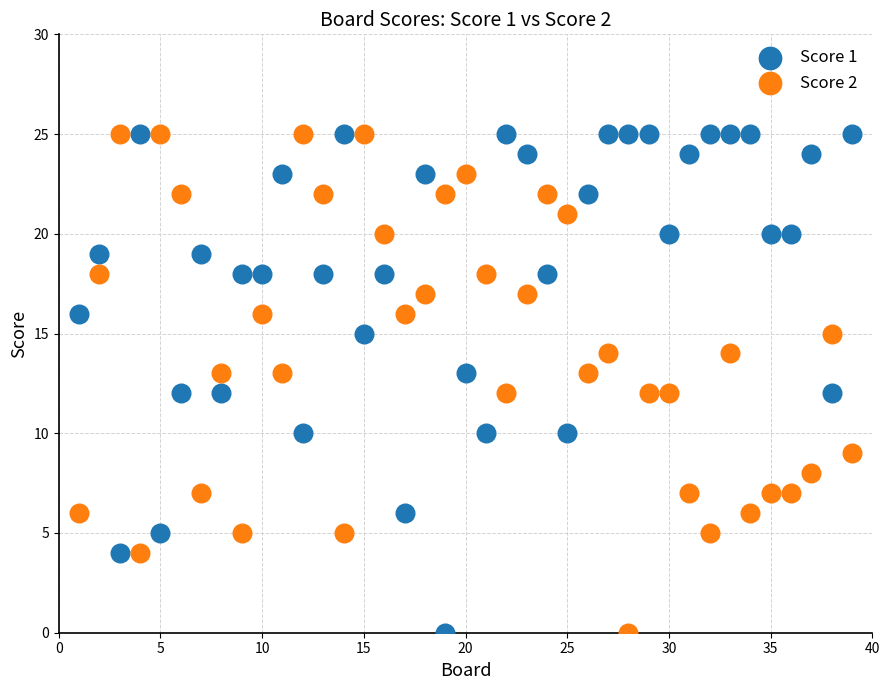

Across all data points, what is the range of Y values (max minus min)?

25